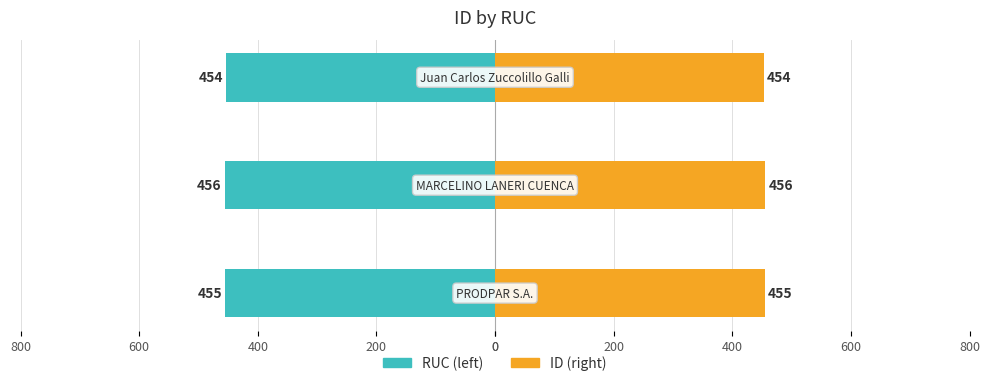

Which series changed the most between 0 and 200?

RUC (left)